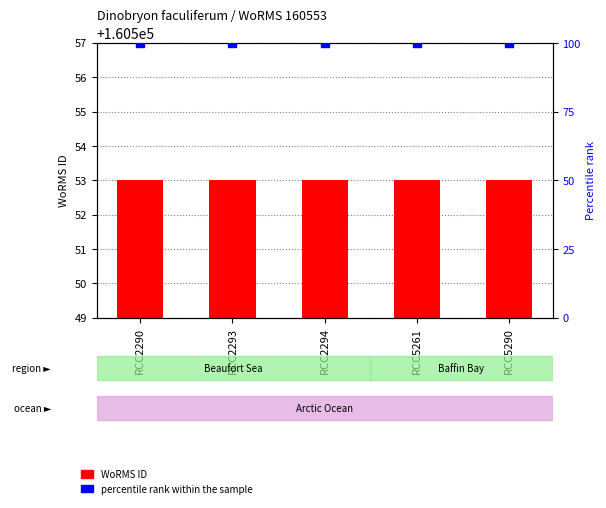

At which category is the sum across all series the highest?

RCC2290